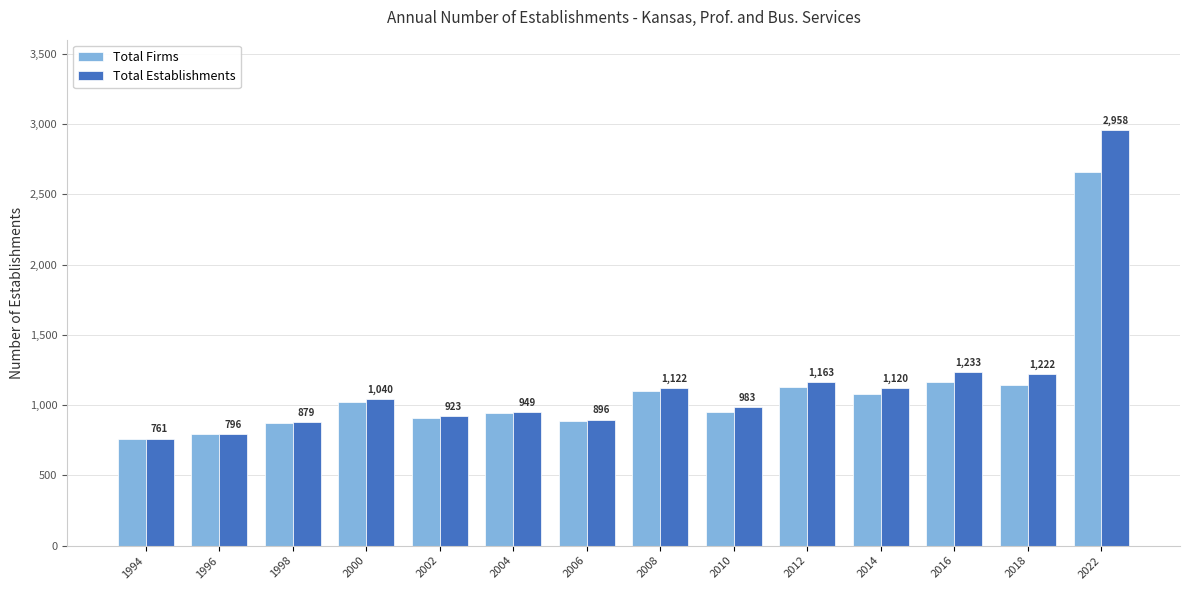

What is the total value across all series at 1998?

1749